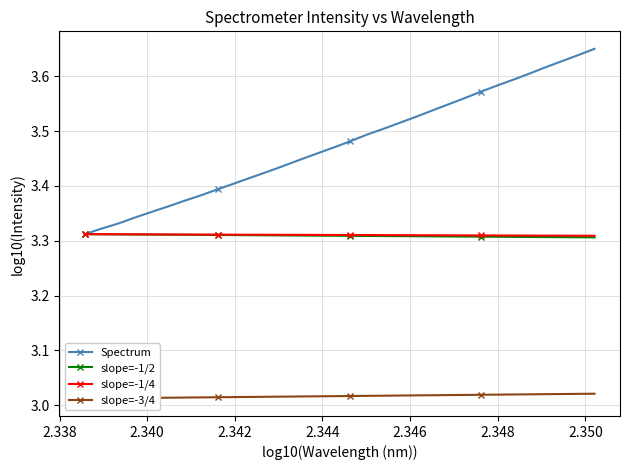

How many distinct data groups are displayed?

4